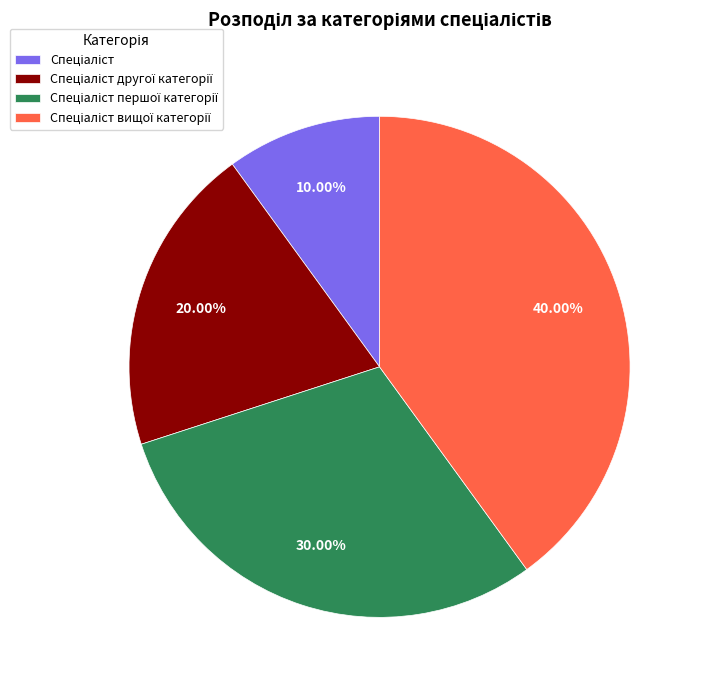

Is there a majority slice in this chart?

No